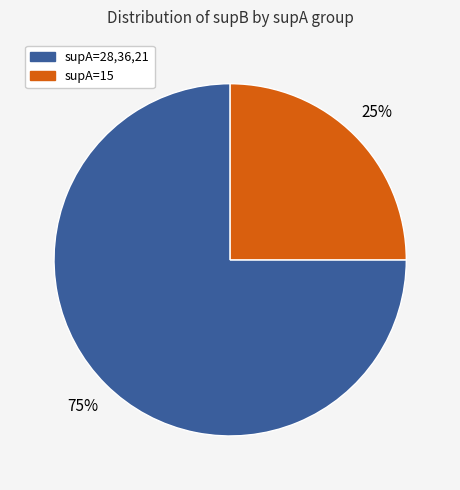

Does any single category account for the majority?

Yes